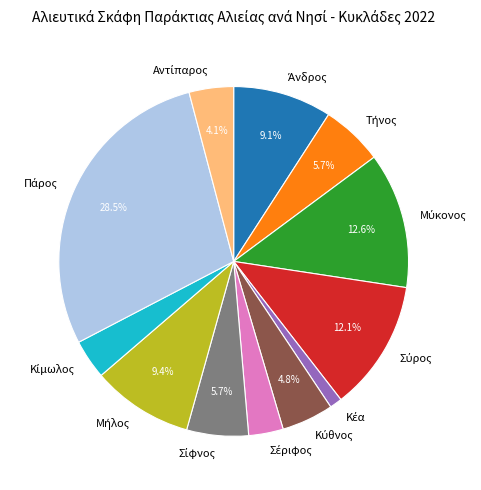

Is there any slice that represents more than half of the pie?

No